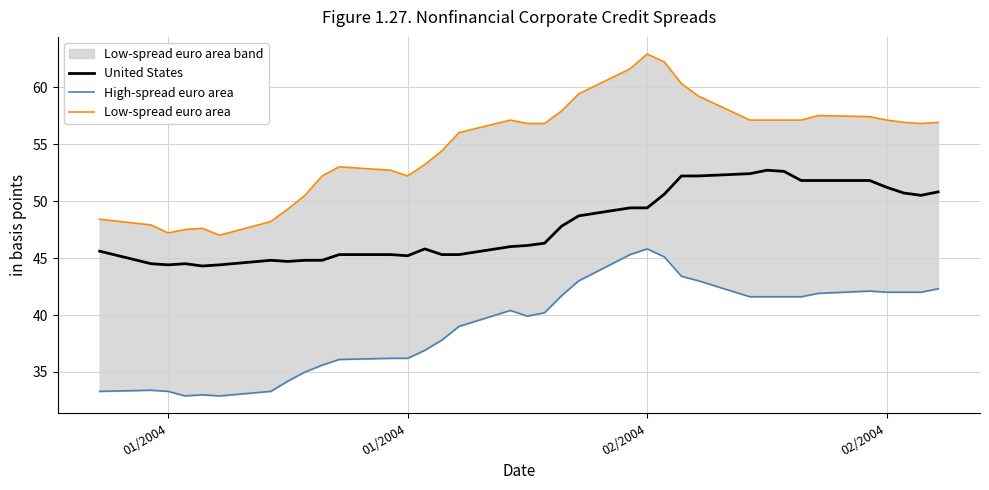

At which category is the sum across all series the highest?

02/2004